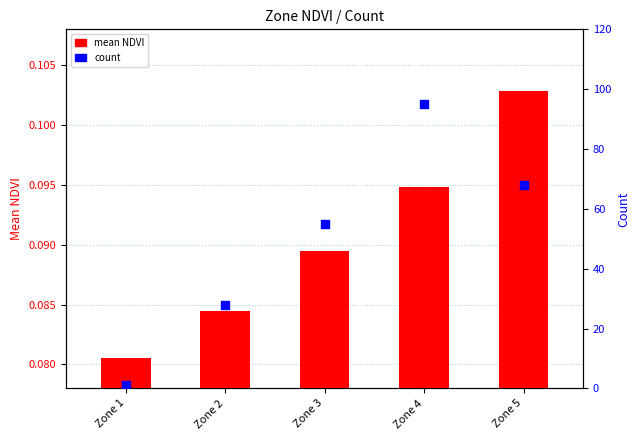

Which series contains the highest Y value?

count